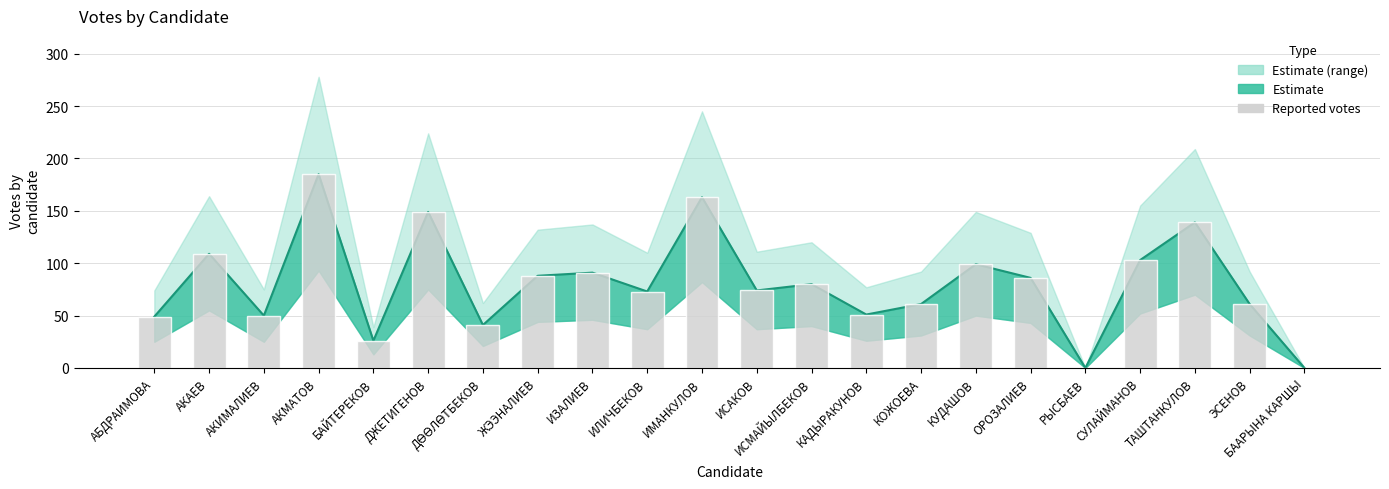

What is the label of the 7th bar from the left?

ДӨӨЛӨТБЕКОВ